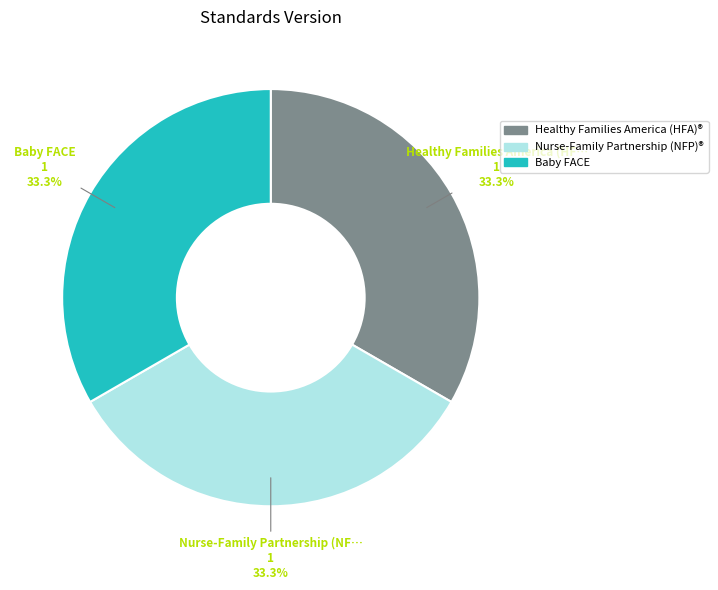

Combined, do Nurse-Family Partnership (NF… and Healthy Families America (HF… account for over 50%?

Yes